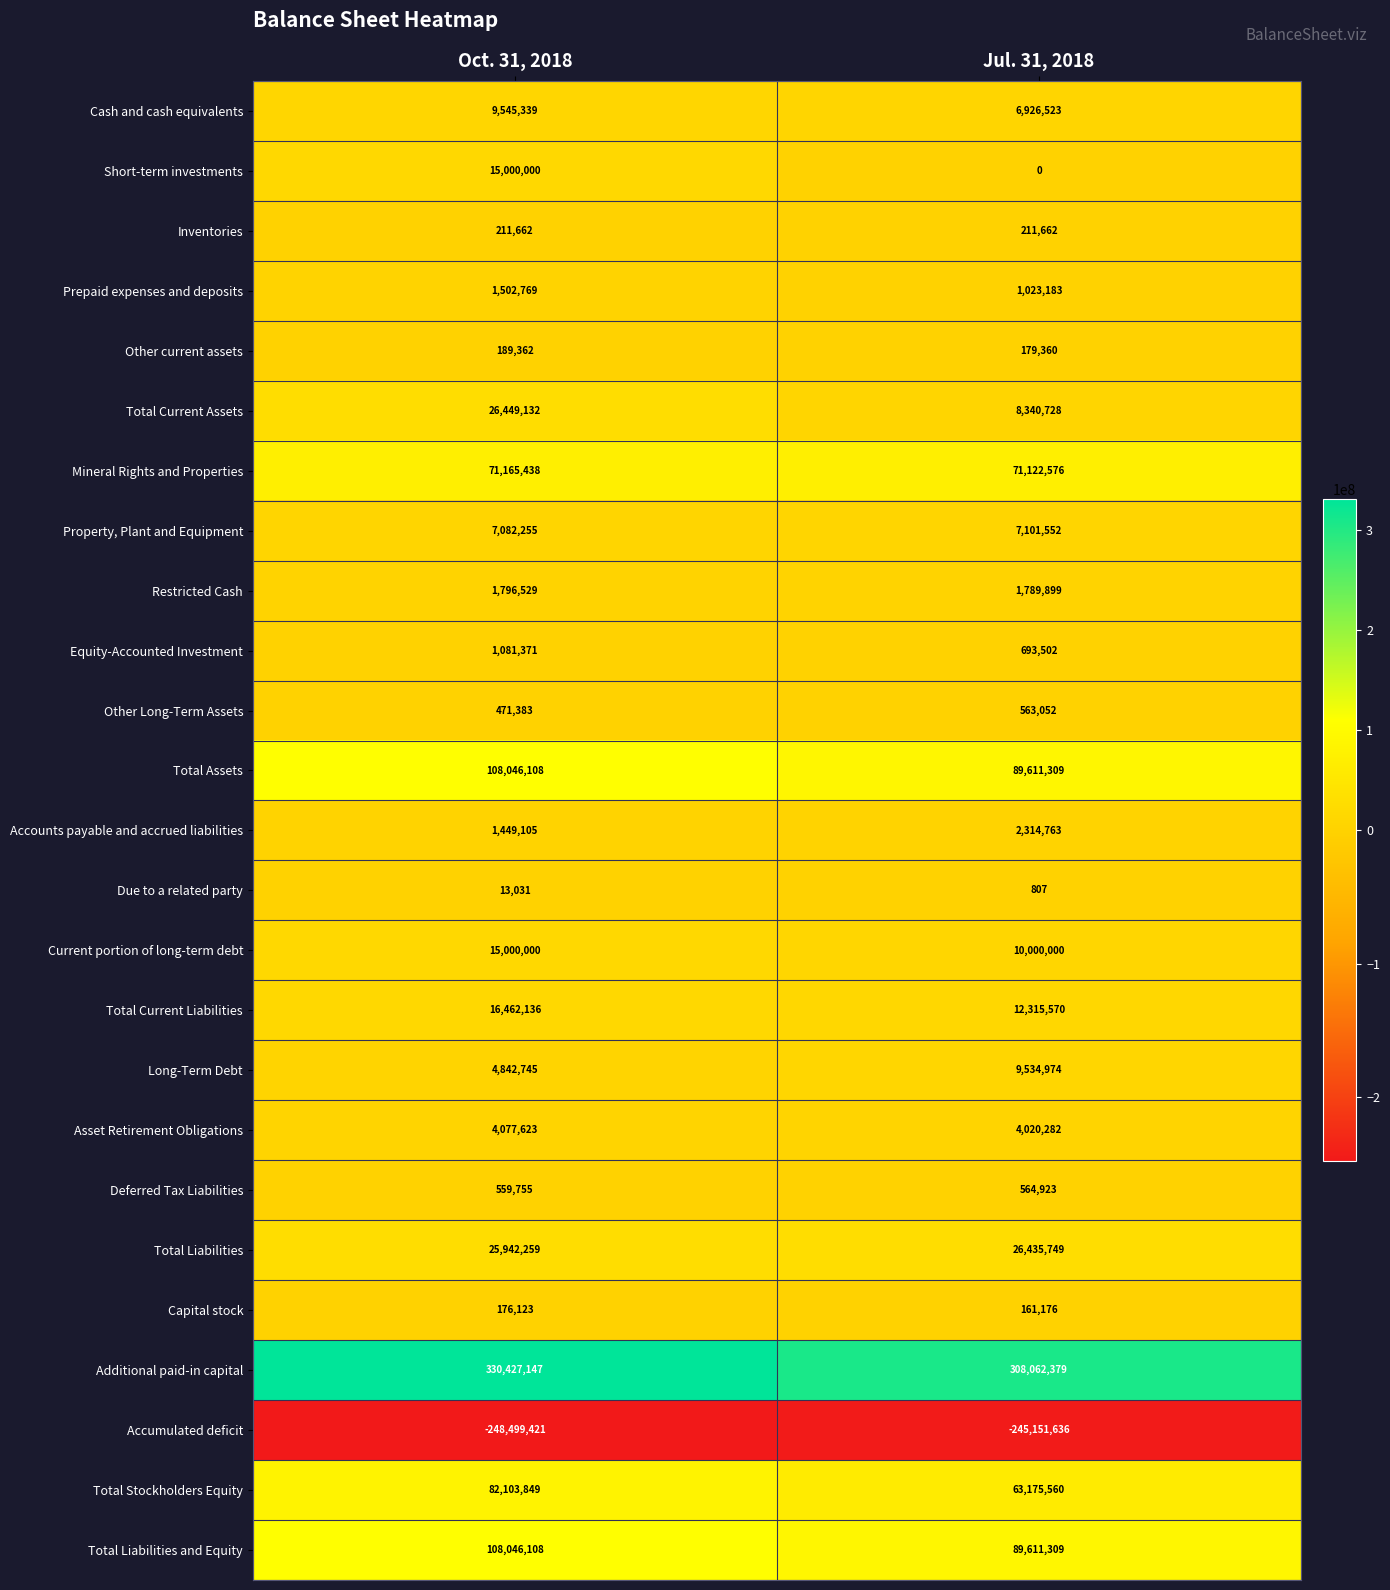

Between Oct. 31, 2018 and Jul. 31, 2018, which series saw the biggest shift?

Additional paid-in capital